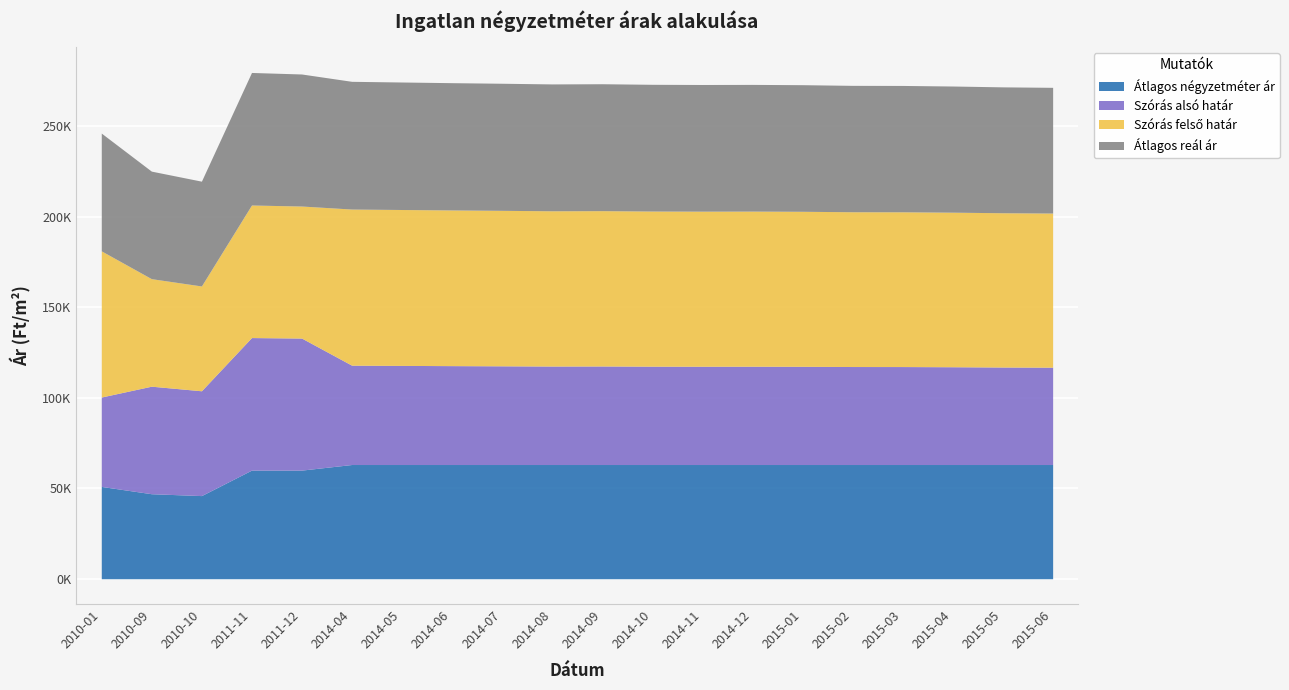

Where is the first local minimum for Szórás felső határ?

2010-10